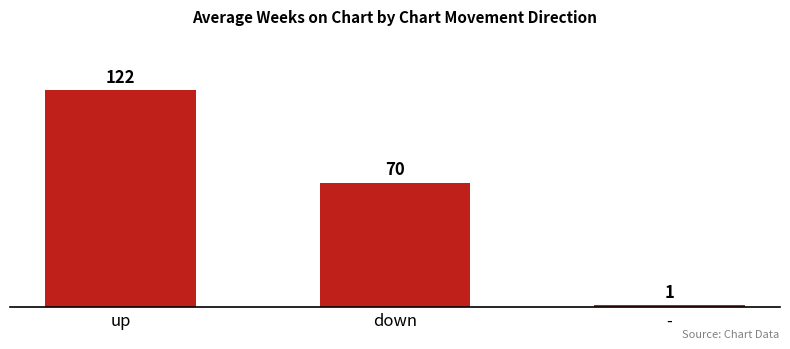

The chart shows a value of 46 at down. True or false?

False